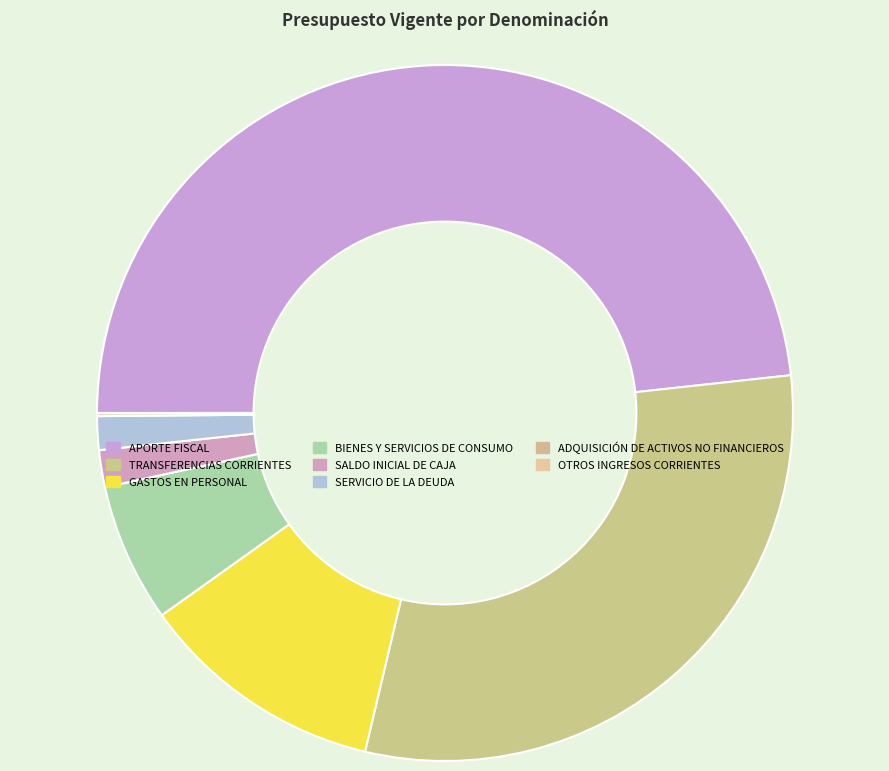

The GASTOS EN PERSONAL slice represents 5% of the pie. True or false?

False